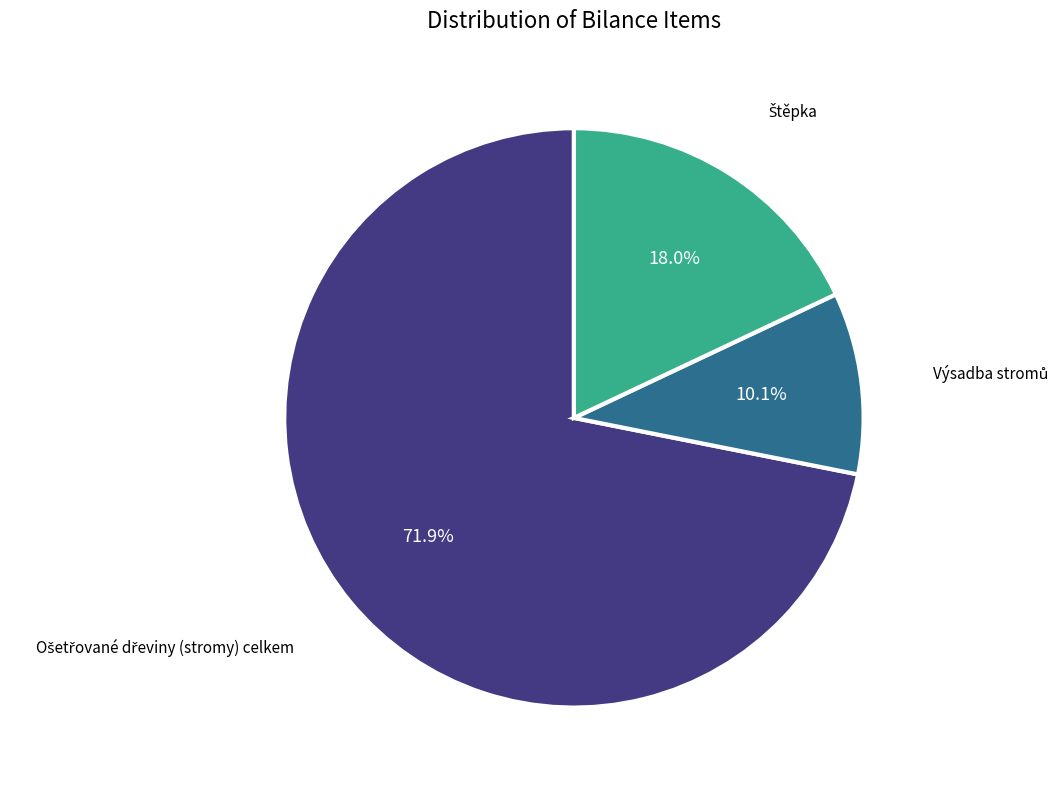

Is there a majority slice in this chart?

Yes